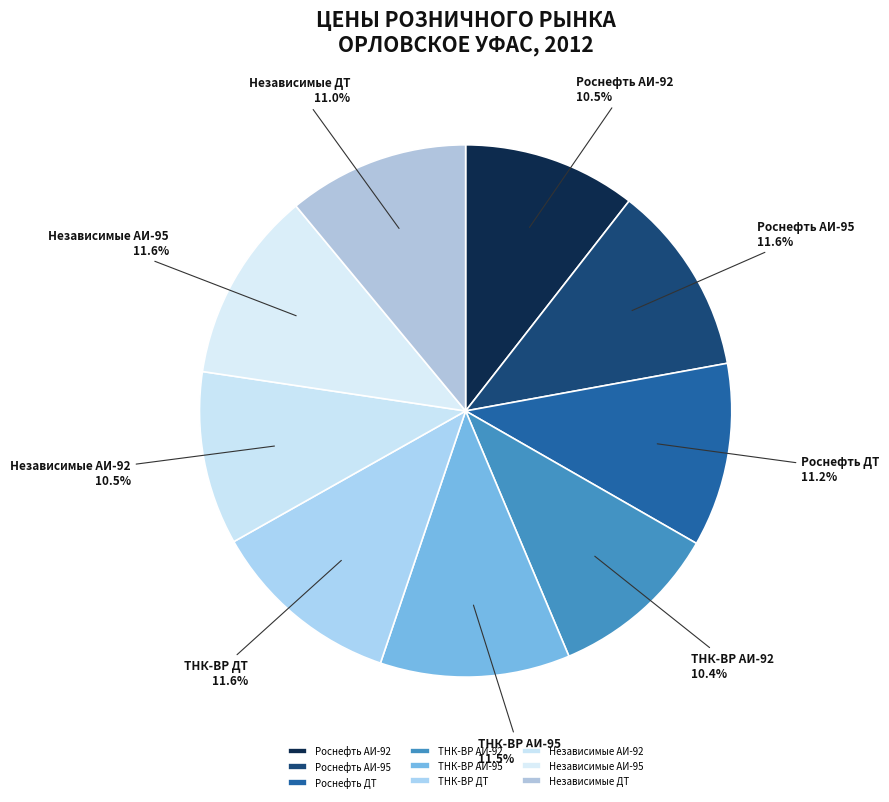

The ТНК-ВР АИ-92 slice represents 10% of the pie. True or false?

True